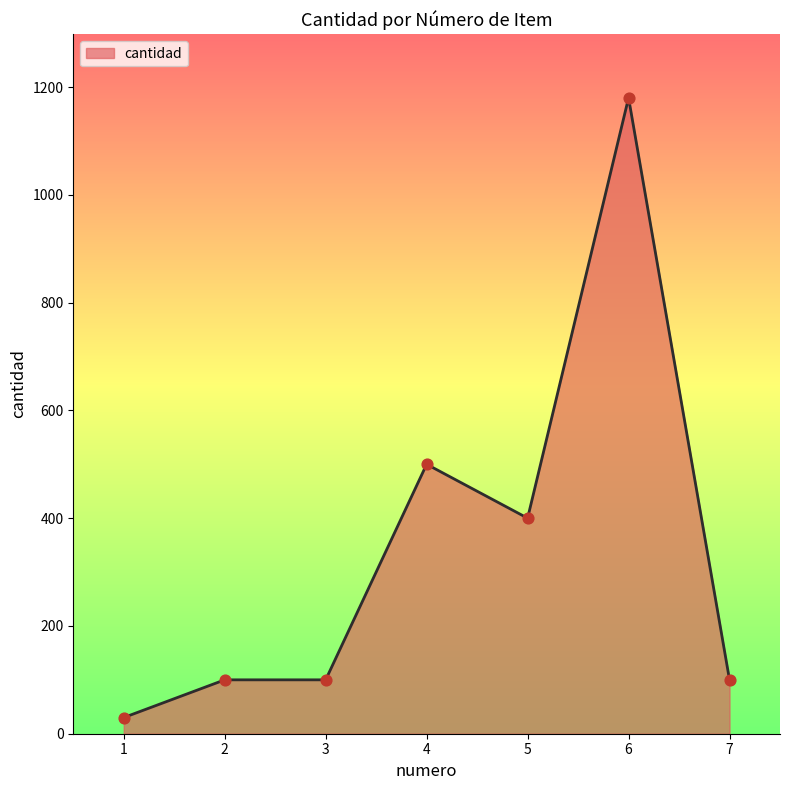

Between 5 and 2, which is larger?

5